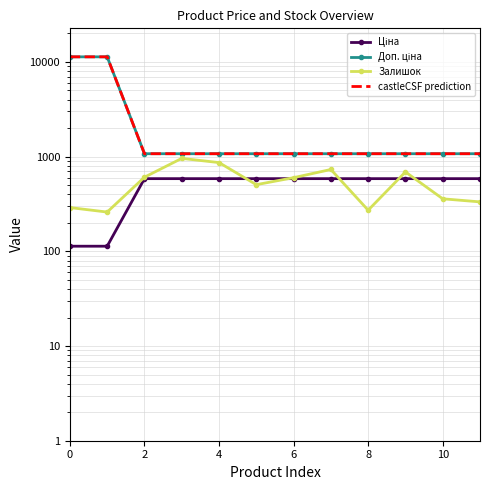

True or false: Ціна and Доп. ціна intersect in this chart.

False